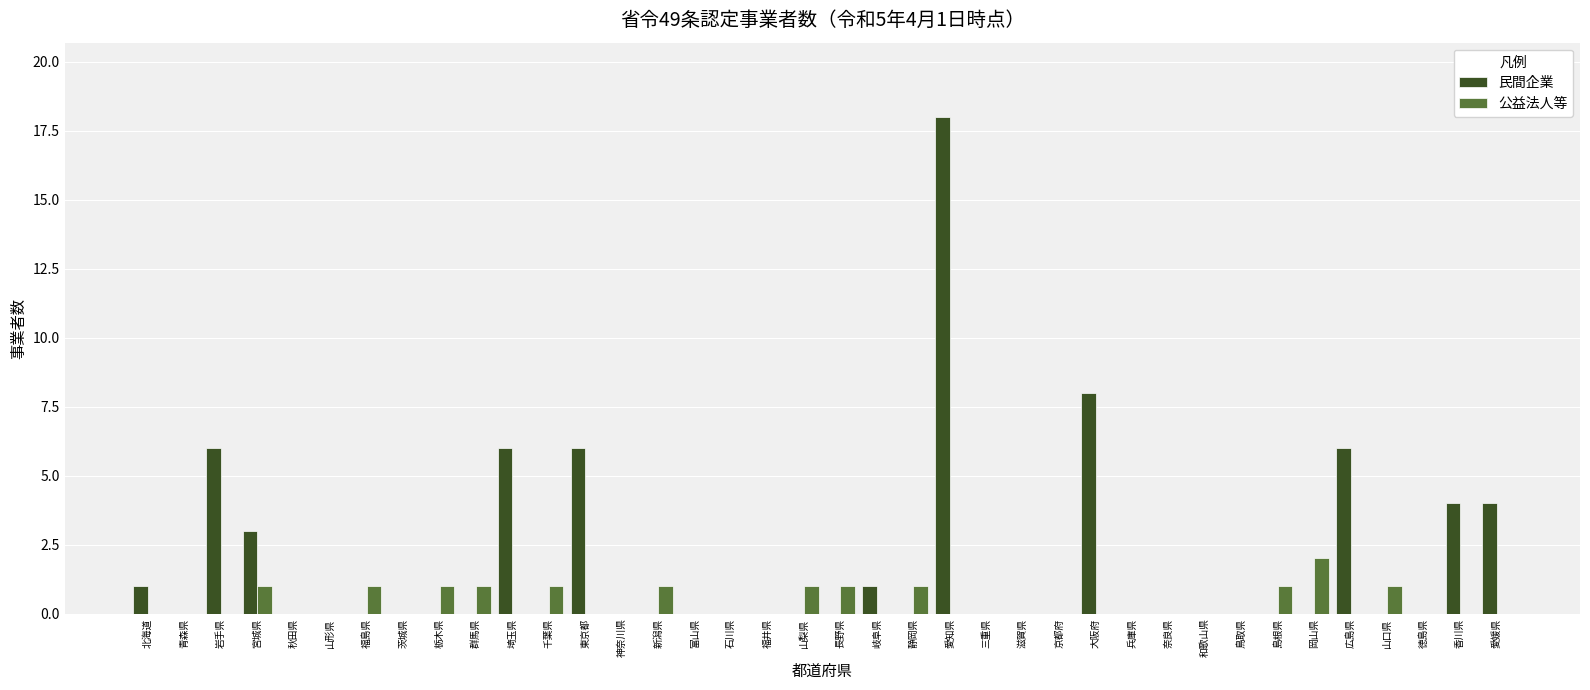

At which category is the sum across all series the highest?

愛知県